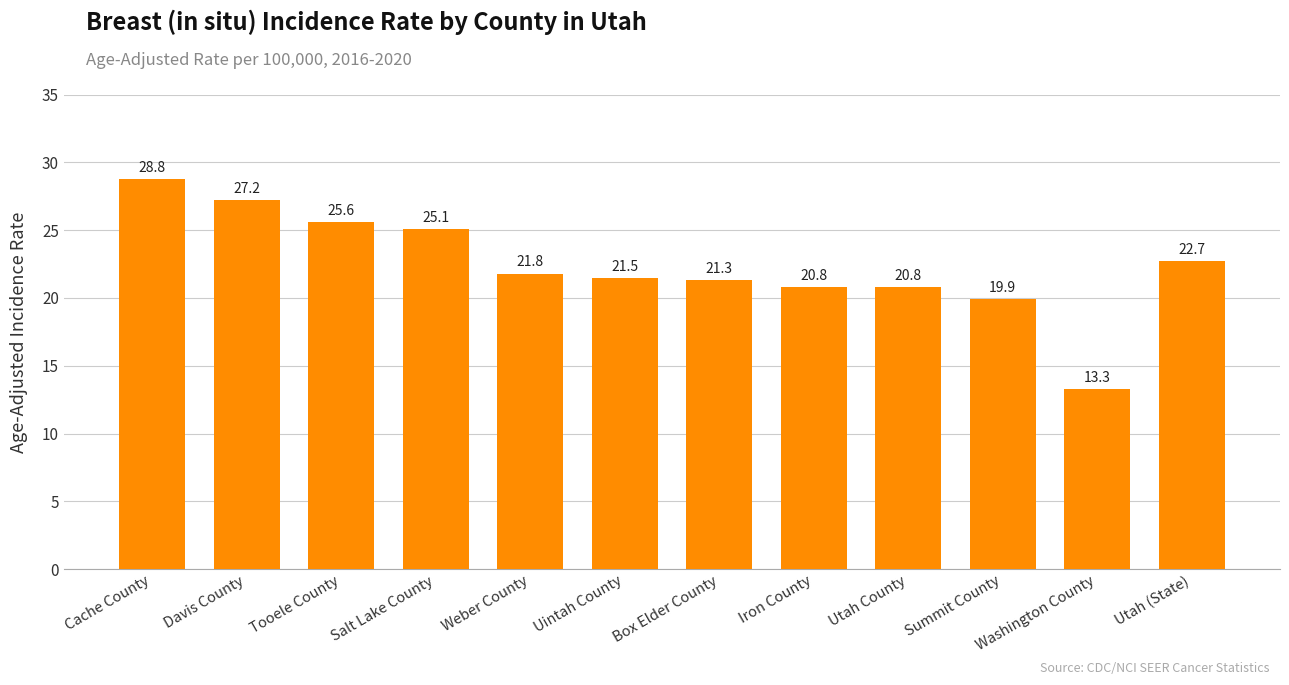

How many bars are there in total?

12